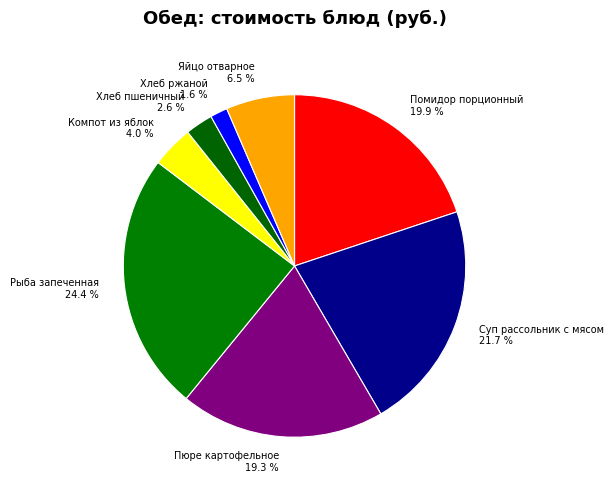

Which has a higher value, Суп рассольник с мясом or Яйцо отварное?

Суп рассольник с мясом